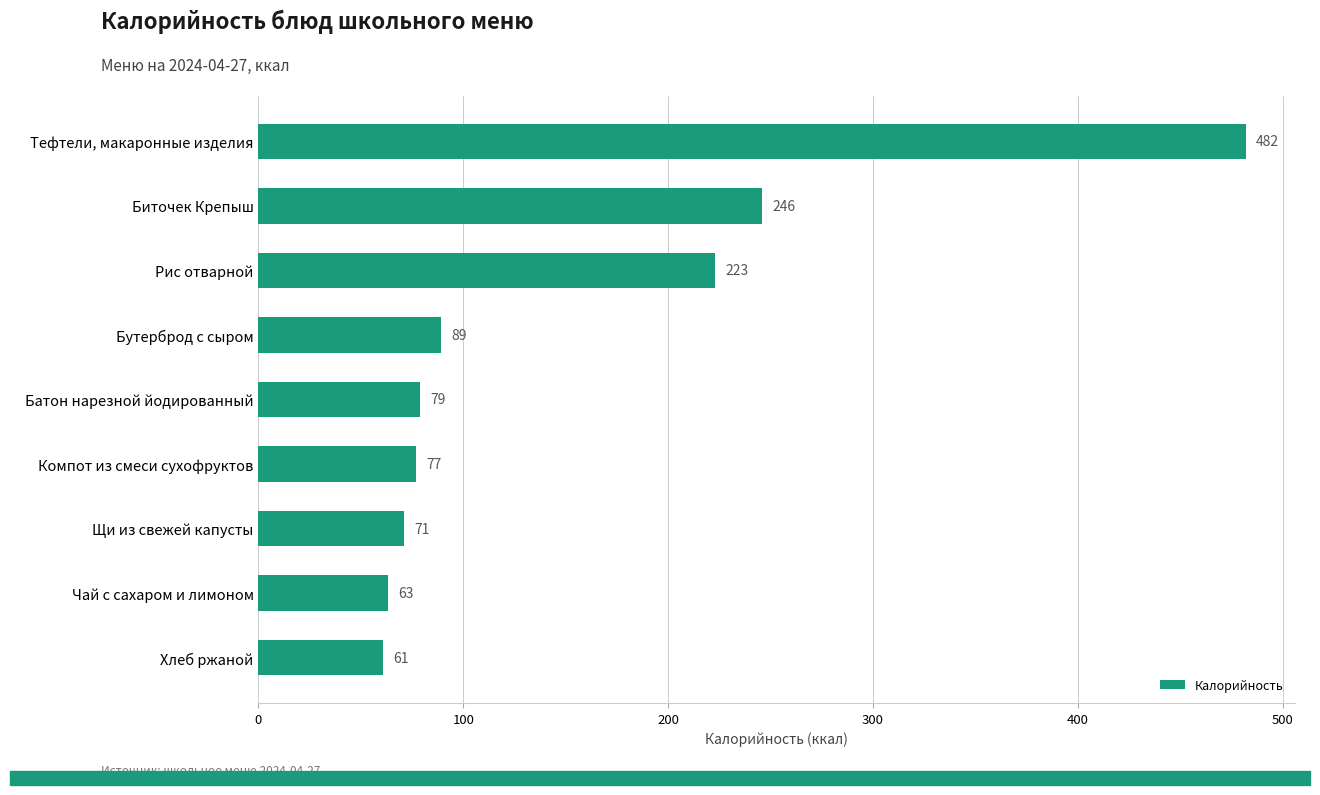

Reading bottom to top, what are all the values shown in this chart?

Хлеб ржаной=61	Чай с сахаром и лимоном=63	Щи из свежей капусты=71	Компот из смеси сухофруктов=77	Батон нарезной йодированный=79	Бутерброд с сыром=89	Рис отварной=223	Биточек Крепыш=246	Тефтели, макаронные изделия=482